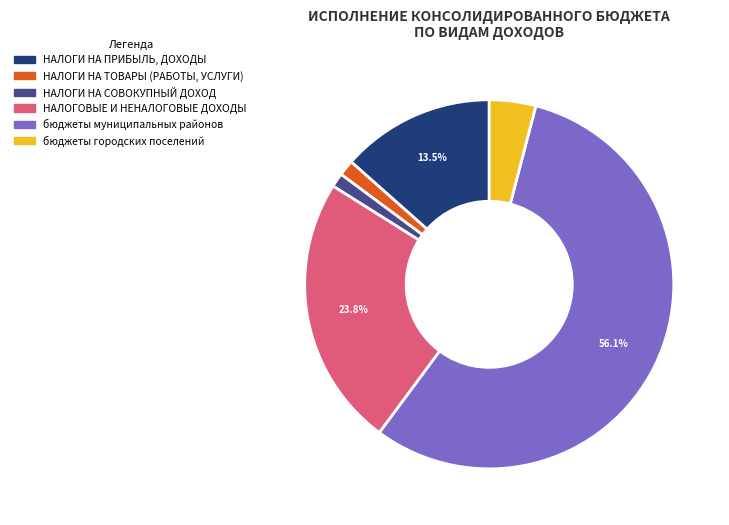

Between НАЛОГИ НА ПРИБЫЛЬ, ДОХОДЫ and бюджеты городских поселений, which is larger?

НАЛОГИ НА ПРИБЫЛЬ, ДОХОДЫ